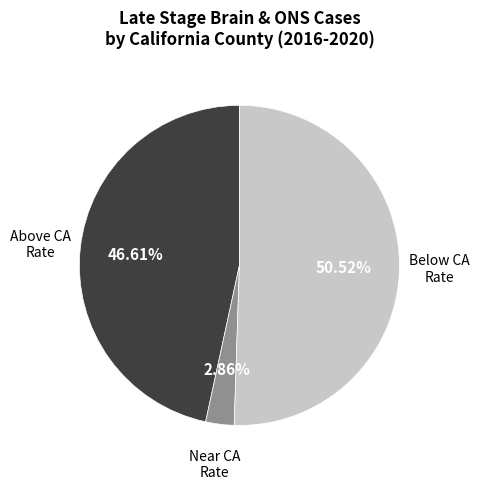

Do Below CA Rate and Above CA Rate together represent more than half of the pie?

Yes